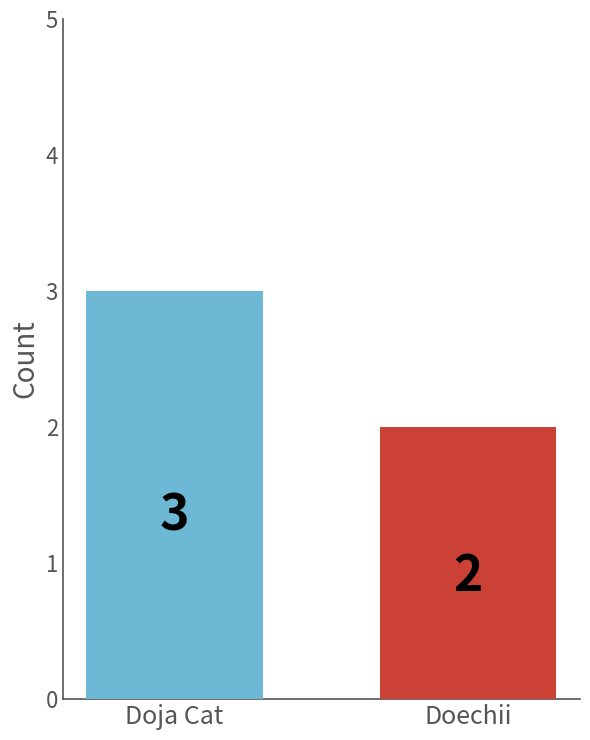

What is the greatest value displayed?

3